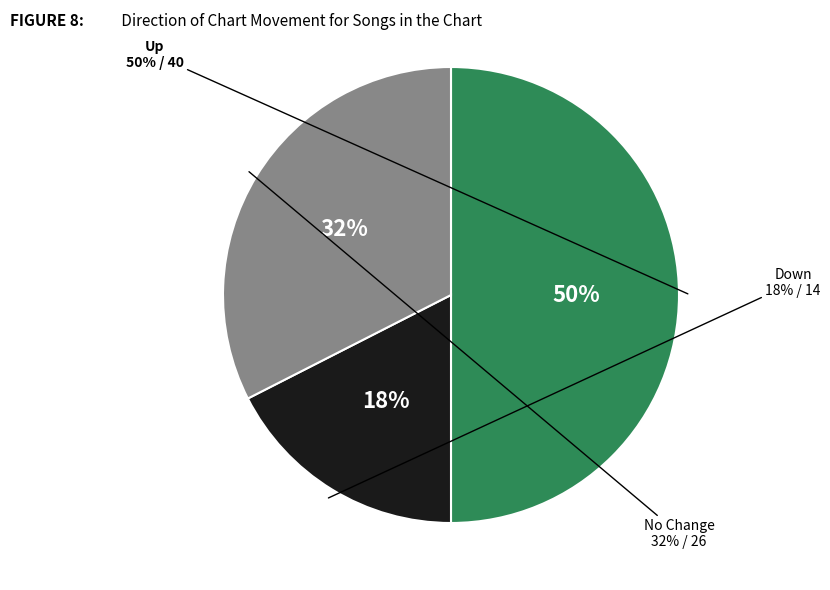

Does - represent more than half of the total?

No